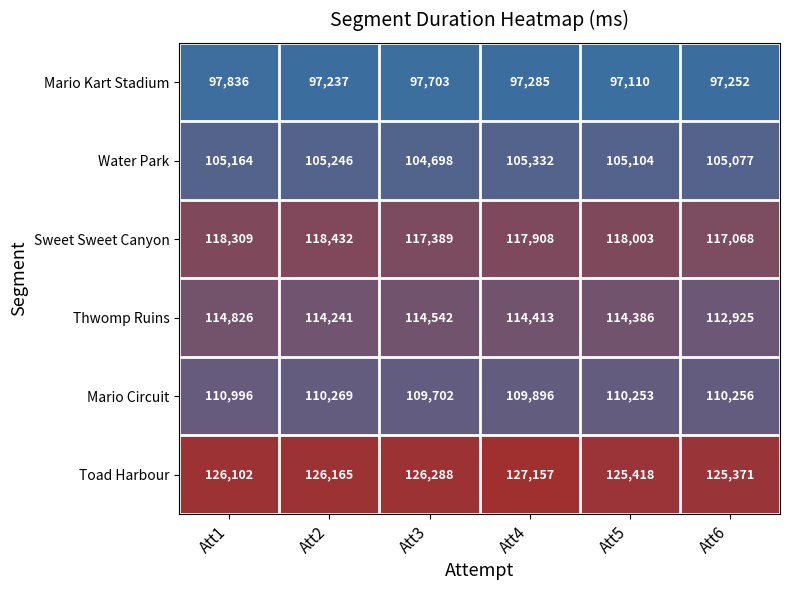

Which series changed the most between Att3 and Att4?

Toad Harbour